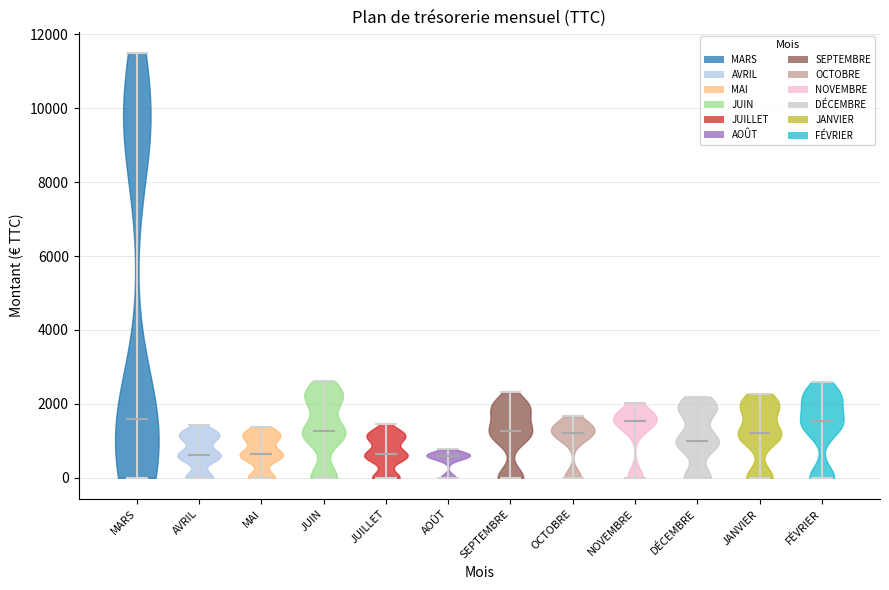

Reading left to right, read every violin against the y-axis: where its median line is, and the lowest and highest points it reaches. The values are not printed on the chart, so give them approximately, as read against the axis.

MARS: median line 1600, lowest point 0, highest point 11600
AVRIL: median line 600, lowest point 0, highest point 1400
MAI: median line 600, lowest point 0, highest point 1400
JUIN: median line 1200, lowest point 0, highest point 2600
JUILLET: median line 600, lowest point 0, highest point 1400
AOÛT: median line 600, lowest point 0, highest point 800
SEPTEMBRE: median line 1200, lowest point 0, highest point 2400
OCTOBRE: median line 1200, lowest point 0, highest point 1600
NOVEMBRE: median line 1600, lowest point 0, highest point 2000
DÉCEMBRE: median line 1000, lowest point 0, highest point 2200
JANVIER: median line 1200, lowest point 0, highest point 2200
FÉVRIER: median line 1600, lowest point 0, highest point 2600